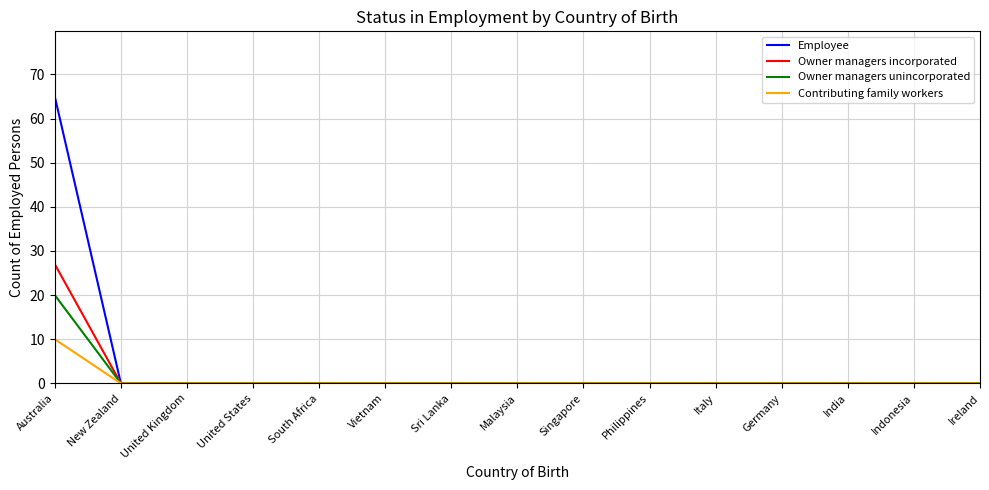

Reading left to right, transcribe all the data shown in this chart.

Employee: 65	0	0	0	0	0	0	0	0	0	0	0	0	0	0
Owner managers incorporated: 27	0	0	0	0	0	0	0	0	0	0	0	0	0	0
Owner managers unincorporated: 20	0	0	0	0	0	0	0	0	0	0	0	0	0	0
Contributing family workers: 10	0	0	0	0	0	0	0	0	0	0	0	0	0	0